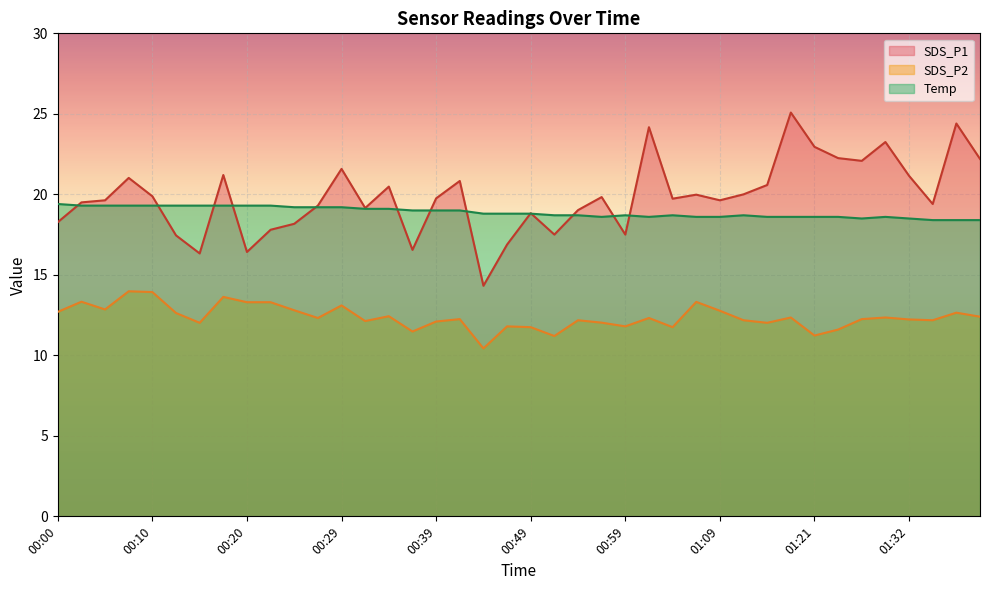

Reading left to right, transcribe all the data shown in this chart.

SDS_P1: 00:00=18.3	00:02=19.5	00:05=19.6	00:07=21.0	00:10=19.9	00:12=17.4	00:15=16.3	00:17=21.2	00:20=16.4	00:22=17.8	00:25=18.2	00:27=19.3	00:29=21.6	00:32=19.1	00:34=20.5	00:37=16.6	00:39=19.8	00:42=20.8	00:44=14.3	00:46=16.9	00:49=18.8	00:51=17.5	00:54=19.0	00:57=19.8	00:59=17.5	01:02=24.2	01:04=19.7	01:06=20.0	01:09=19.6	01:11=20.0	01:16=20.6	01:19=25.1	01:21=22.9	01:24=22.2	01:27=22.1	01:29=23.2	01:32=21.1	01:34=19.4	01:36=24.4	01:39=22.2
SDS_P2: 00:00=12.7	00:02=13.3	00:05=12.8	00:07=14.0	00:10=13.9	00:12=12.6	00:15=12.0	00:17=13.6	00:20=13.3	00:22=13.3	00:25=12.8	00:27=12.3	00:29=13.1	00:32=12.1	00:34=12.4	00:37=11.5	00:39=12.1	00:42=12.2	00:44=10.4	00:46=11.8	00:49=11.8	00:51=11.2	00:54=12.2	00:57=12.0	00:59=11.8	01:02=12.3	01:04=11.8	01:06=13.3	01:09=12.8	01:11=12.2	01:16=12.0	01:19=12.3	01:21=11.2	01:24=11.6	01:27=12.2	01:29=12.3	01:32=12.2	01:34=12.2	01:36=12.7	01:39=12.4
Temp: 00:00=19.4	00:02=19.3	00:05=19.3	00:07=19.3	00:10=19.3	00:12=19.3	00:15=19.3	00:17=19.3	00:20=19.3	00:22=19.3	00:25=19.2	00:27=19.2	00:29=19.2	00:32=19.1	00:34=19.1	00:37=19.0	00:39=19.0	00:42=19.0	00:44=18.8	00:46=18.8	00:49=18.8	00:51=18.7	00:54=18.7	00:57=18.6	00:59=18.7	01:02=18.6	01:04=18.7	01:06=18.6	01:09=18.6	01:11=18.7	01:16=18.6	01:19=18.6	01:21=18.6	01:24=18.6	01:27=18.5	01:29=18.6	01:32=18.5	01:34=18.4	01:36=18.4	01:39=18.4